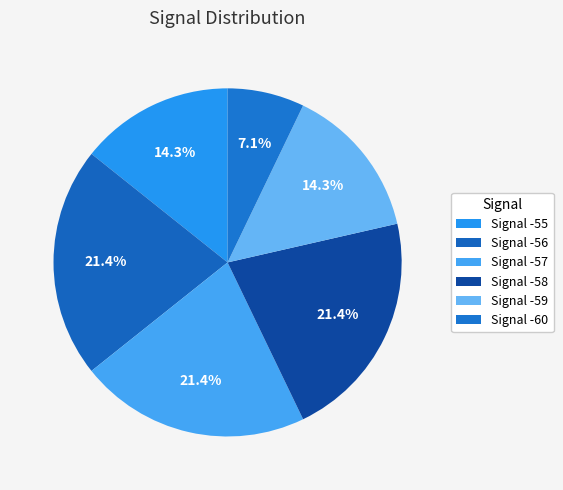

How many segments does this pie chart have?

6